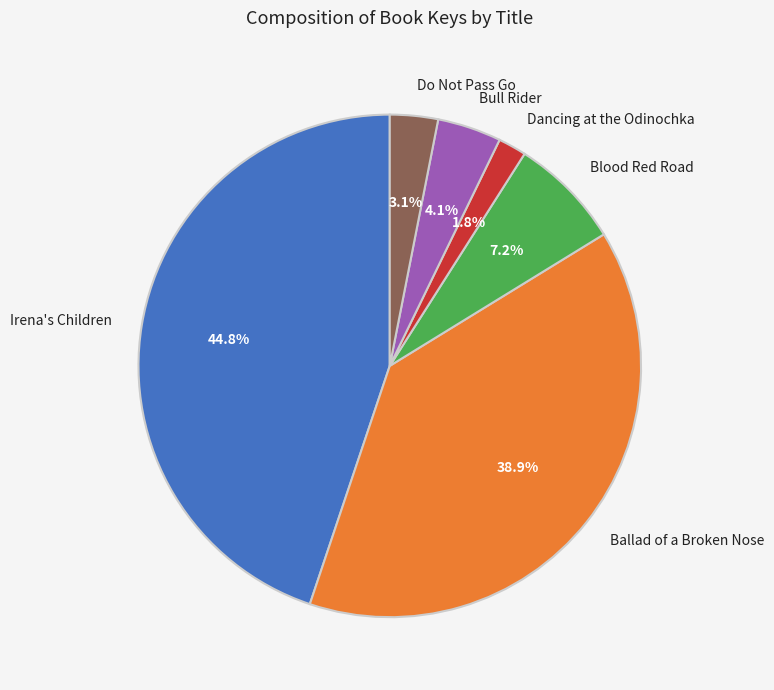

Which slice is the largest?

Irena's Children